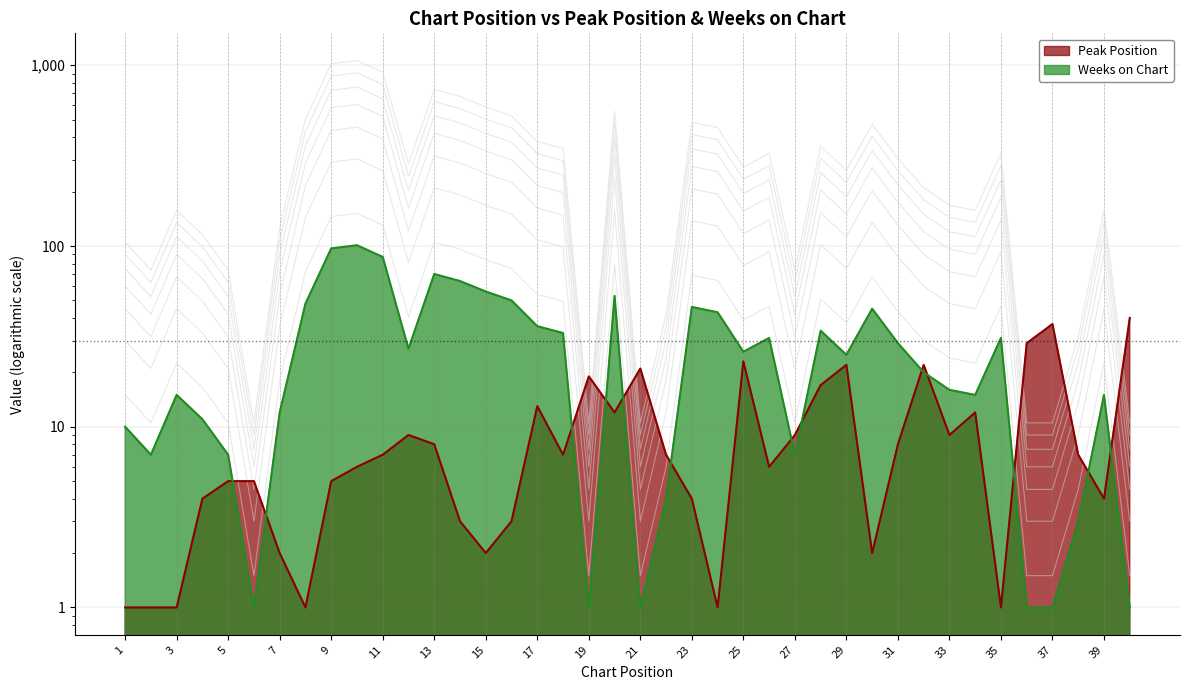

True or false: Weeks on Chart and Peak Position cross at least once.

True